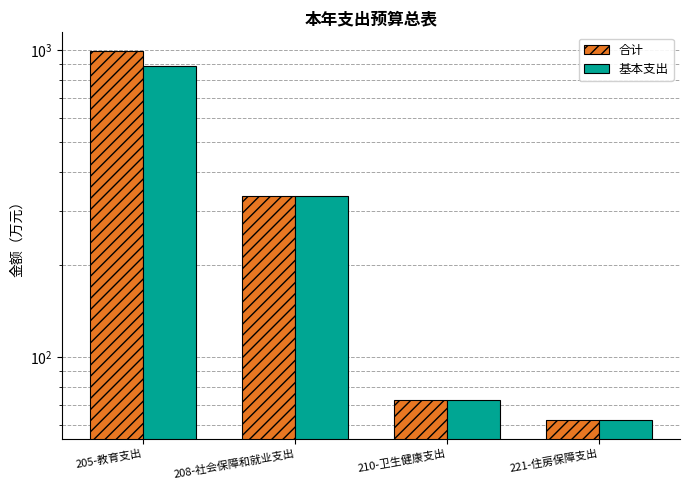

How many bars are there in each group?

2